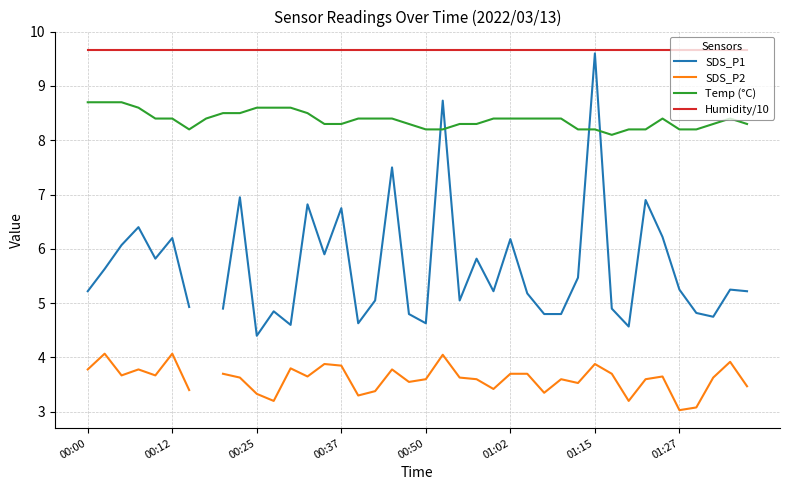

How many times do SDS_P1 and Temp (°C) cross each other?

4